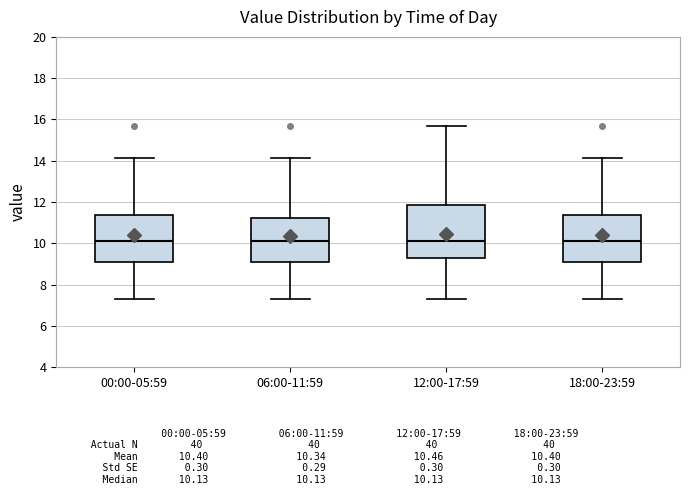

Comparing the boxes themselves (not the whiskers), which one is the tallest?

12:00-17:59